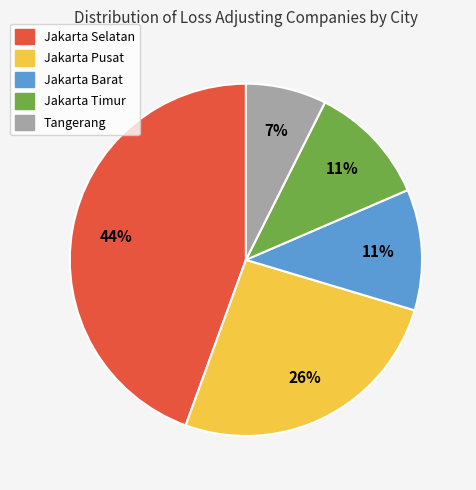

How many slices are in this pie chart?

5